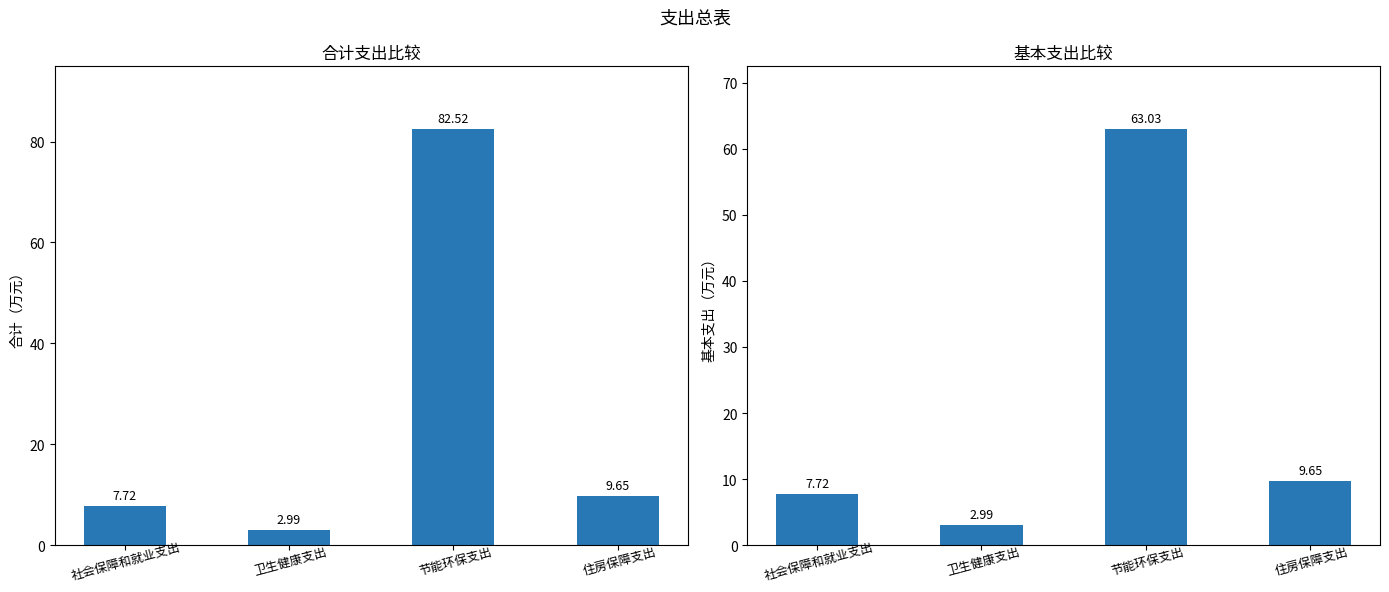

What is the difference between the second highest and minimum values in the 基本支出 series?

6.7